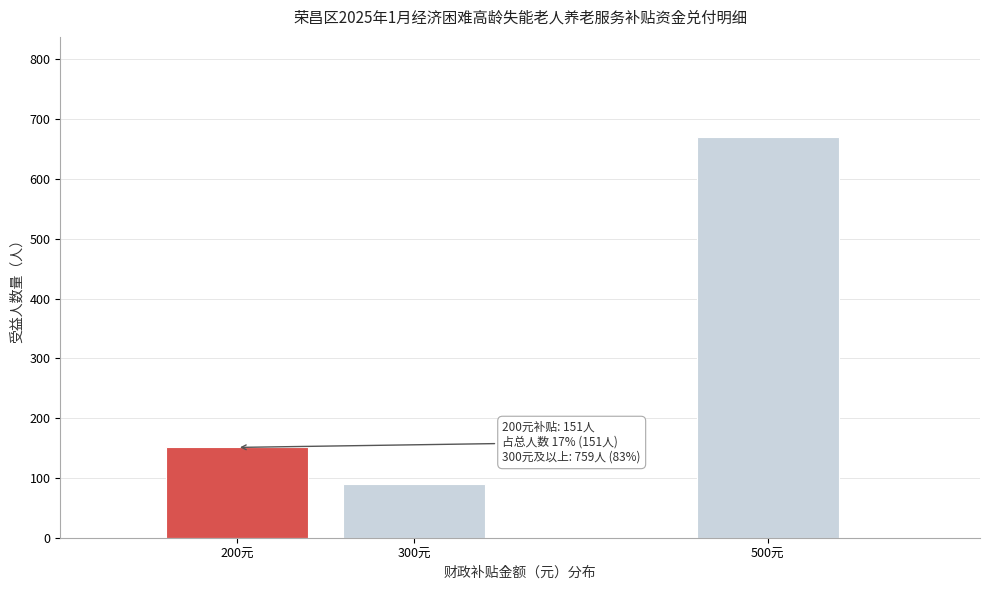

Reading right to left, what are all the values shown in this chart?

670	89	151